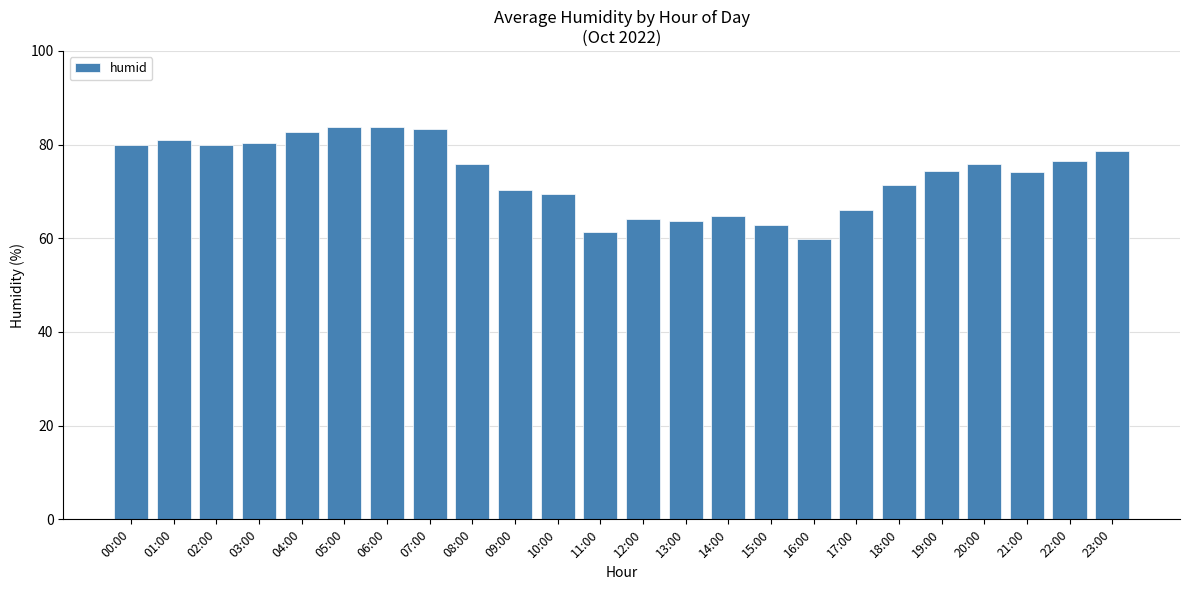

What is the sum of all values?

1763.8